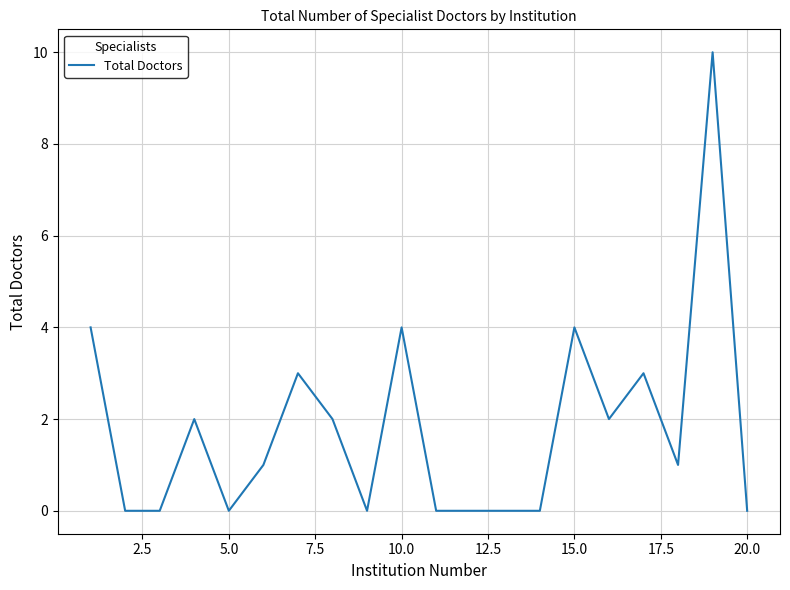

What is the greatest value displayed?

10